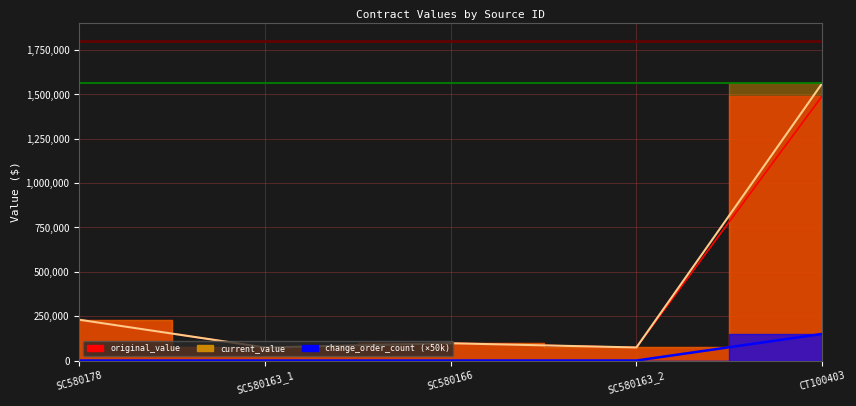

True or false: current_value has more than 1 points higher than both neighbors.

False